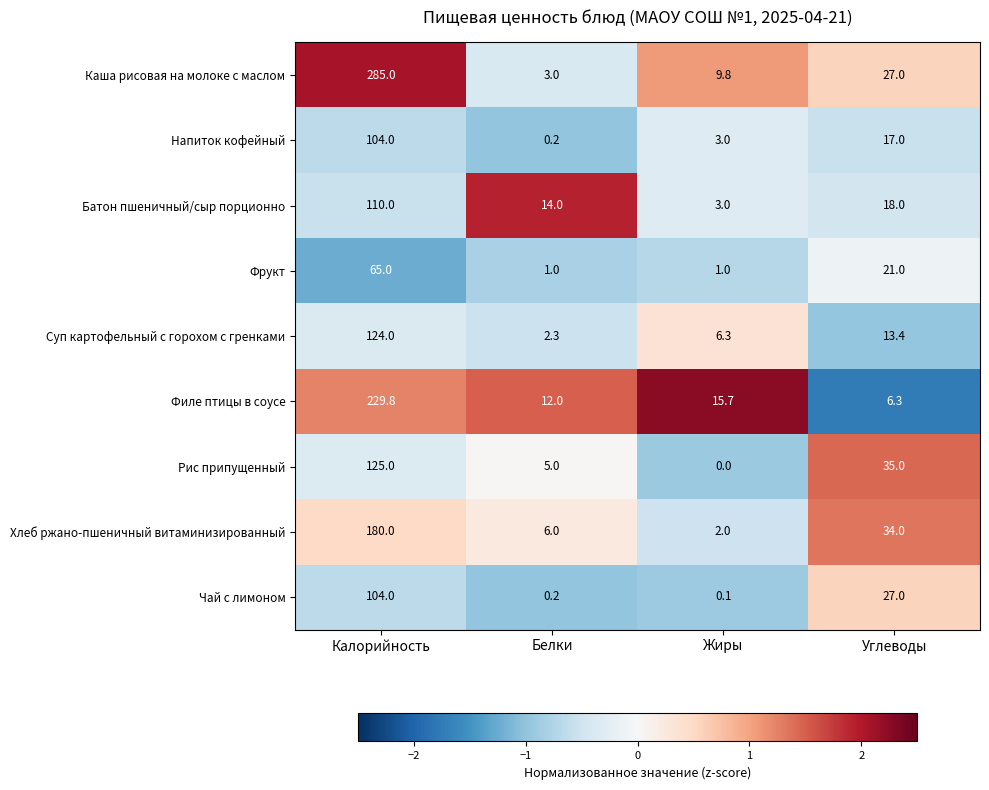

What is the sum of the Фрукт values at Калорийность and Углеводы?

86.0